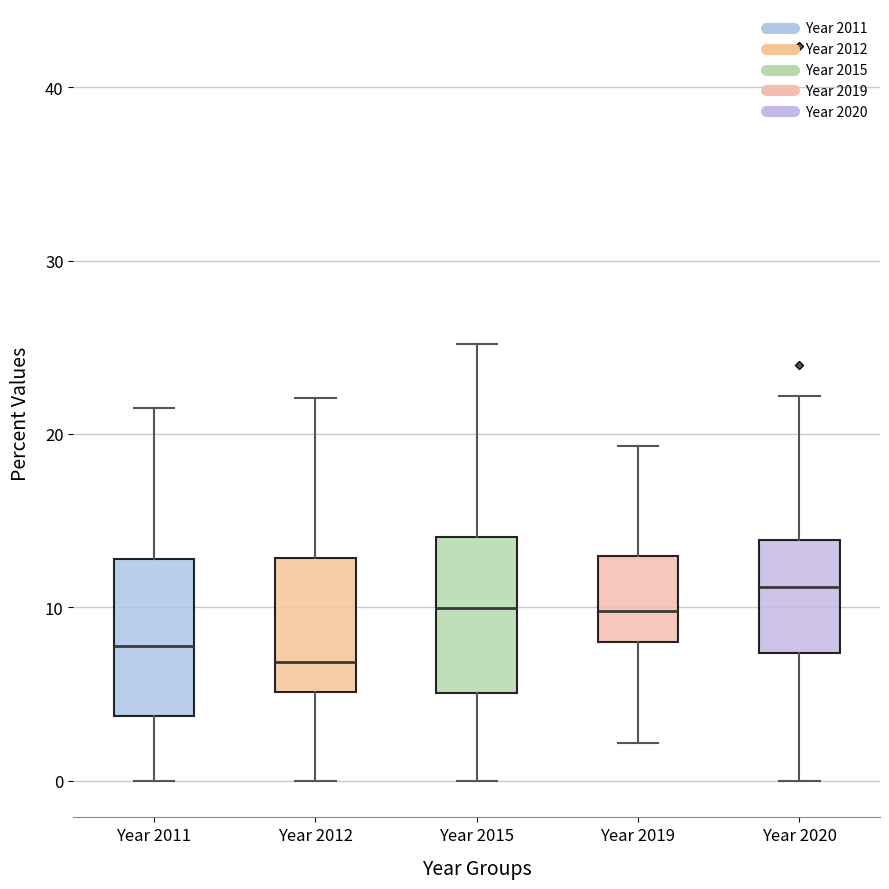

Where is the upper edge of the box for Year 2011 on the y-axis? The values are not printed on the chart, so give them approximately, as read against the axis.

13